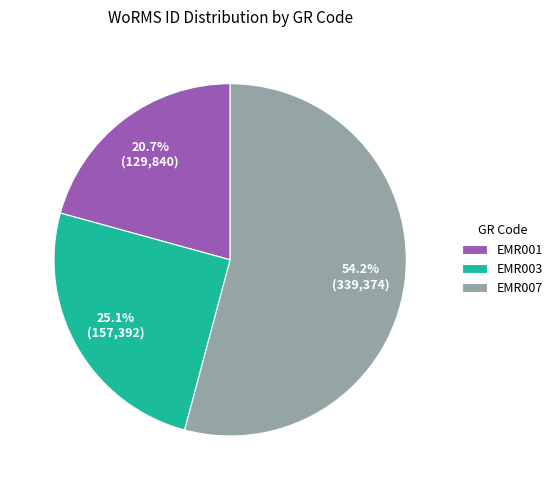

What portion of the pie excludes EMR001?

79.3%